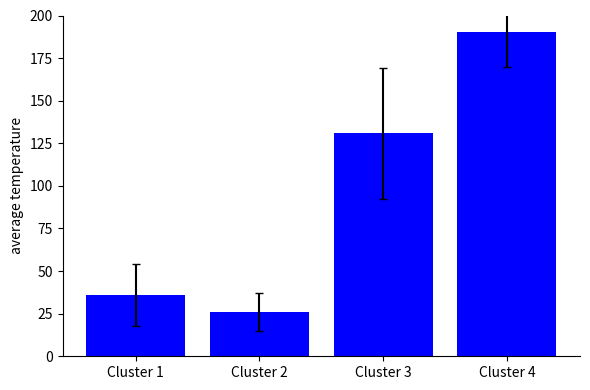

Which category has the lowest value across all series?

Cluster 2